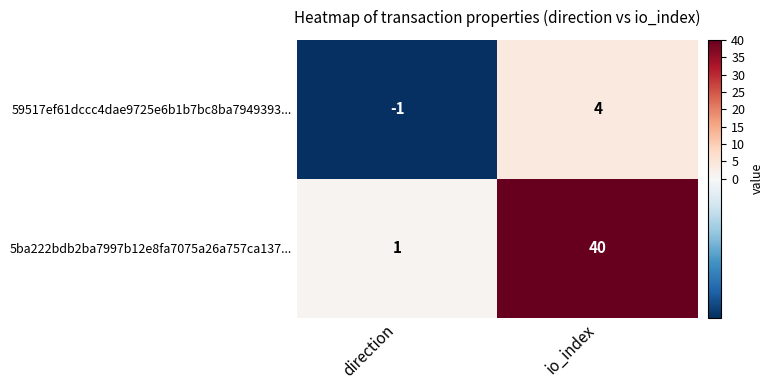

The value of 5ba222bdb2ba7997b12e8fa7075a26a757ca137... at io_index is 18. True or false?

False